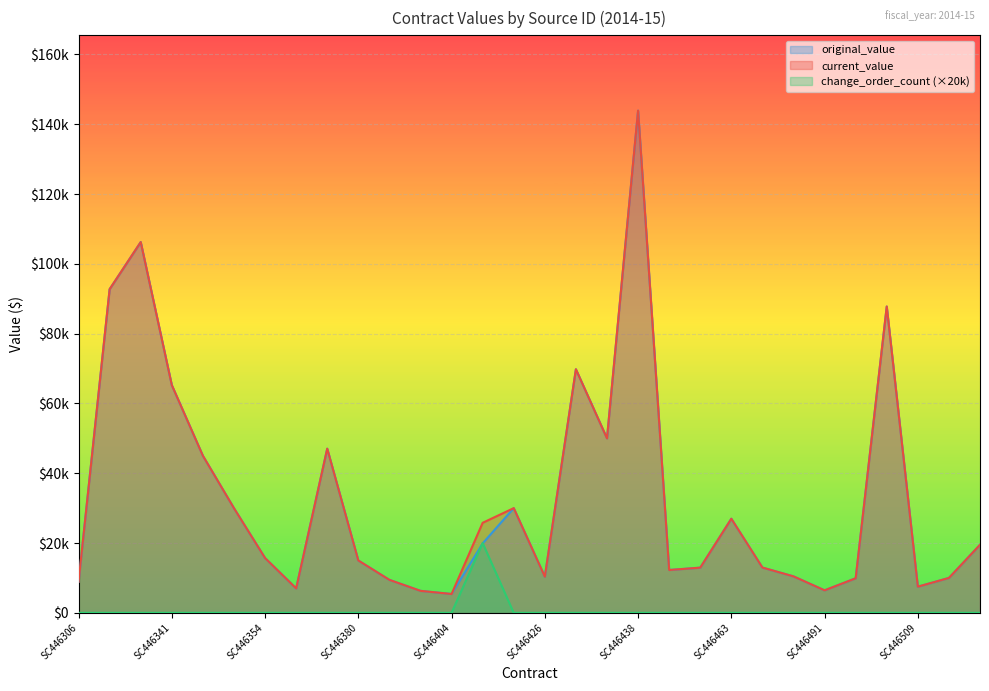

What is the total value across all series at SC446426?

20725.0